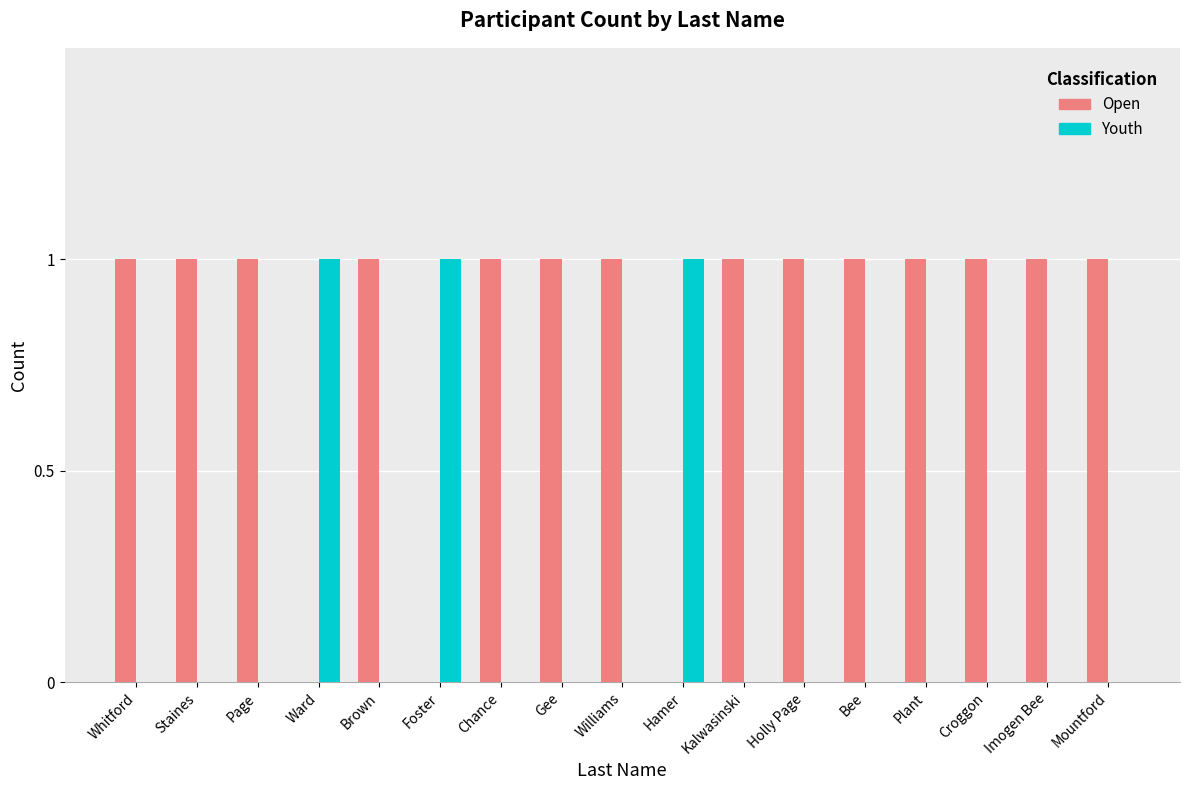

Does the chart contain stacked bars?

No